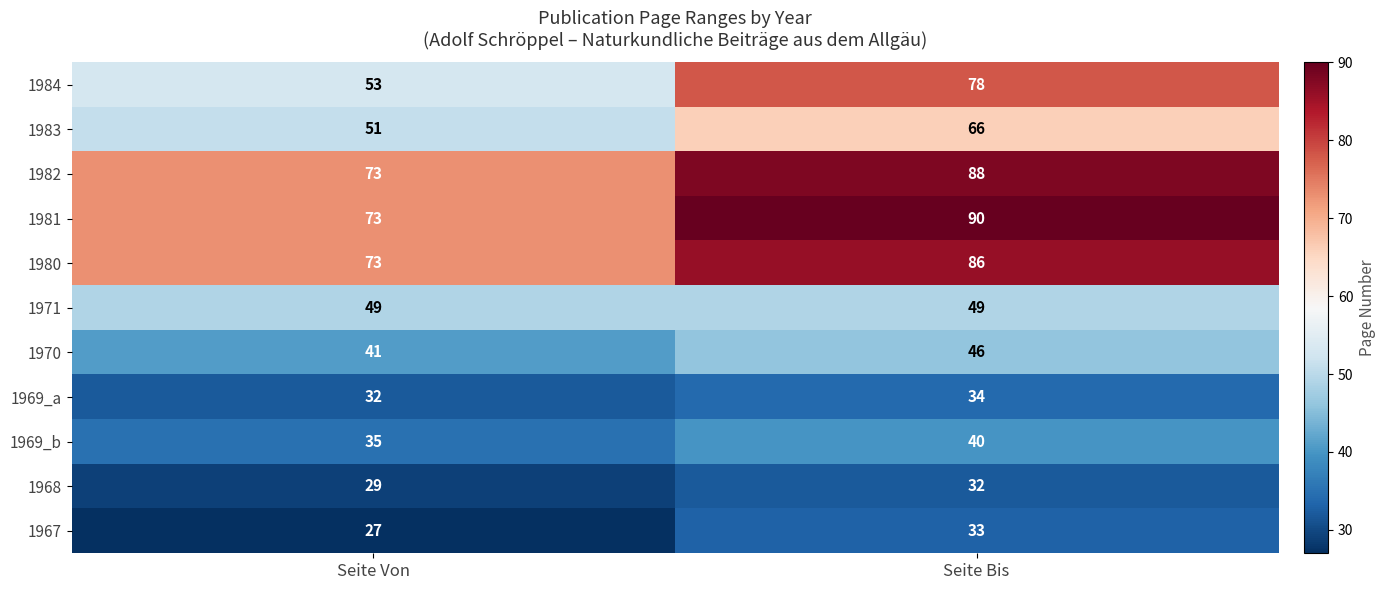

Read the 1980 value at Seite Bis, to the nearest 10.

90